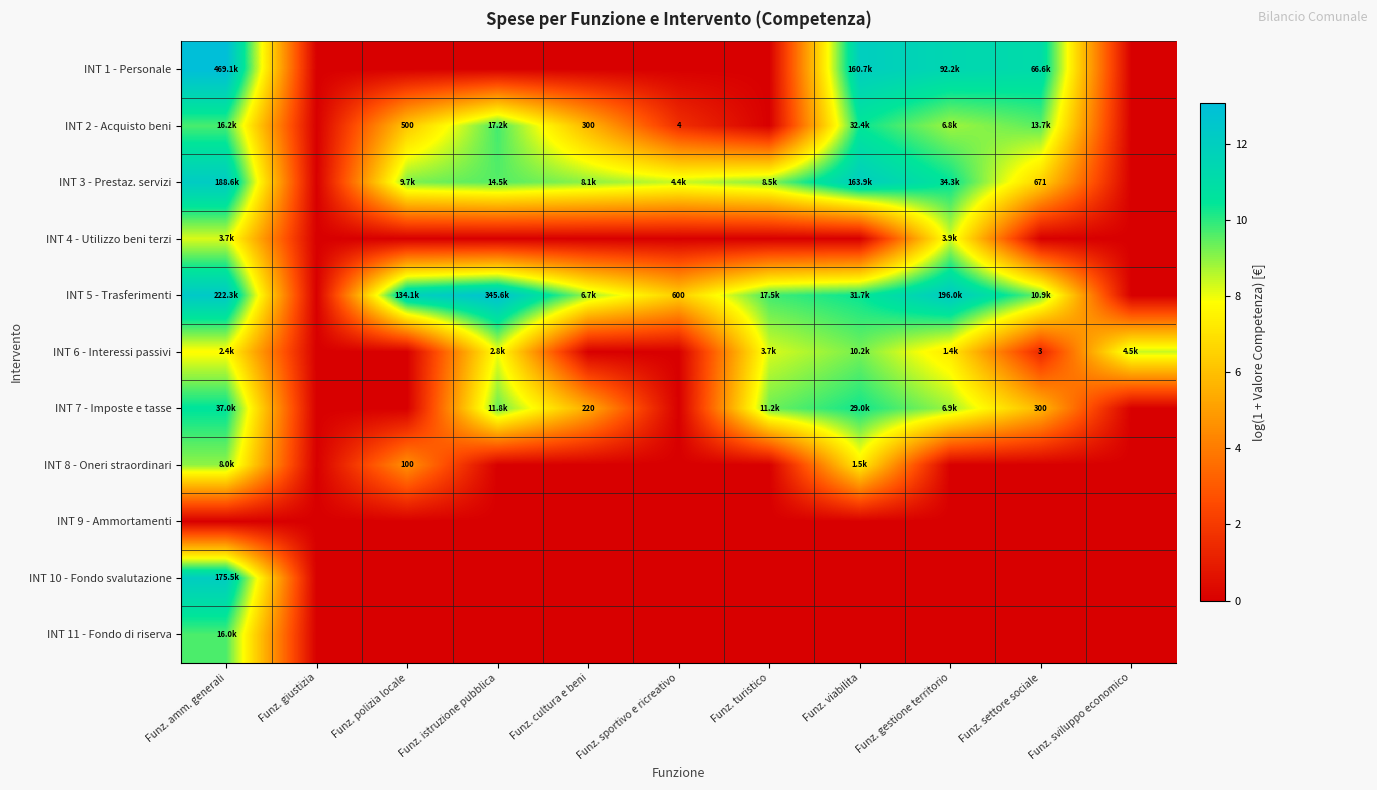

What is the total value across all series at Funz. polizia locale?

31.8